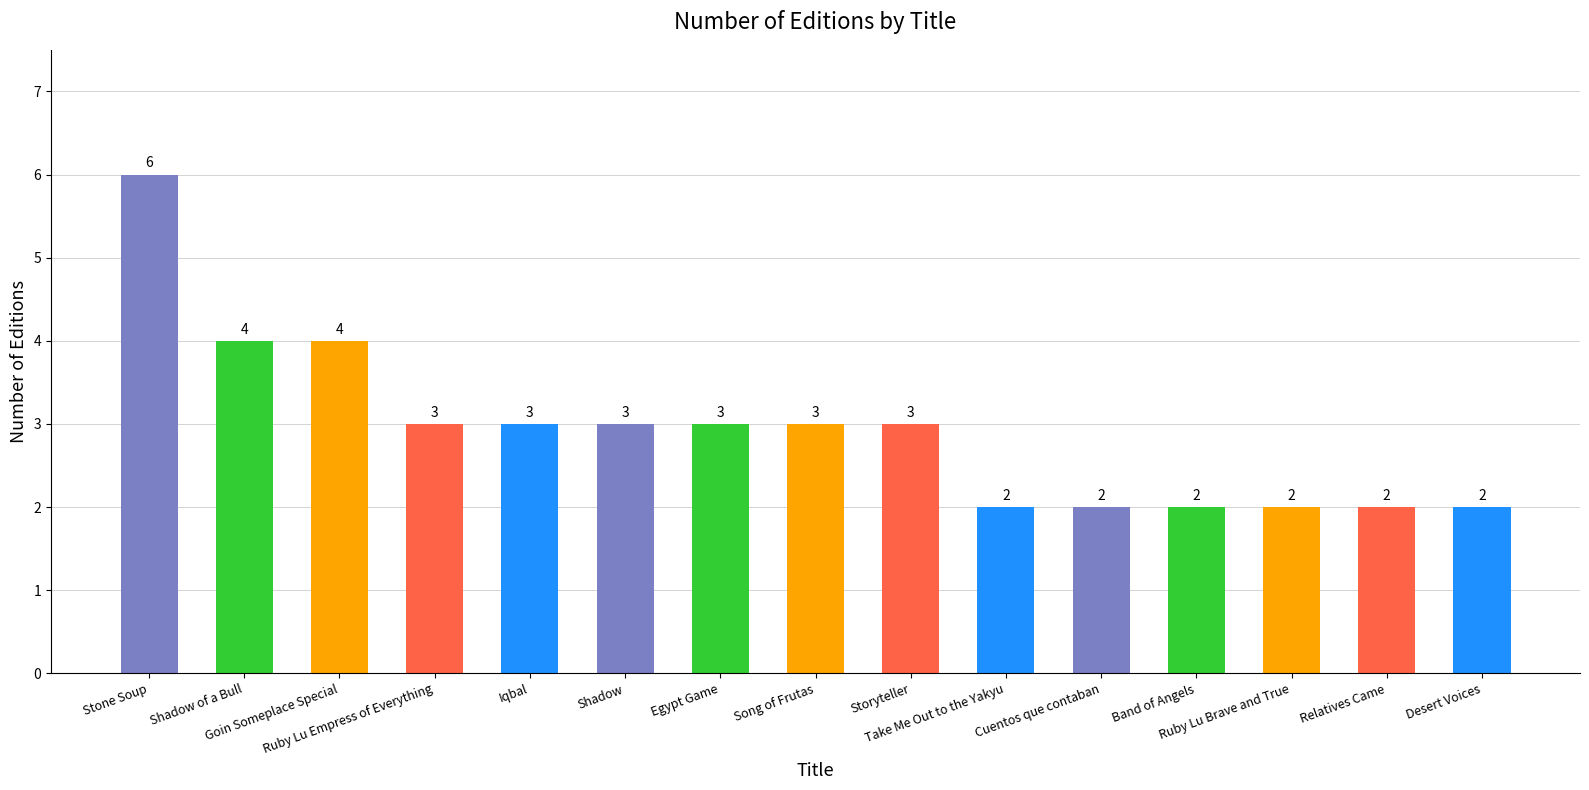

What is the difference between the maximum and minimum values?

4